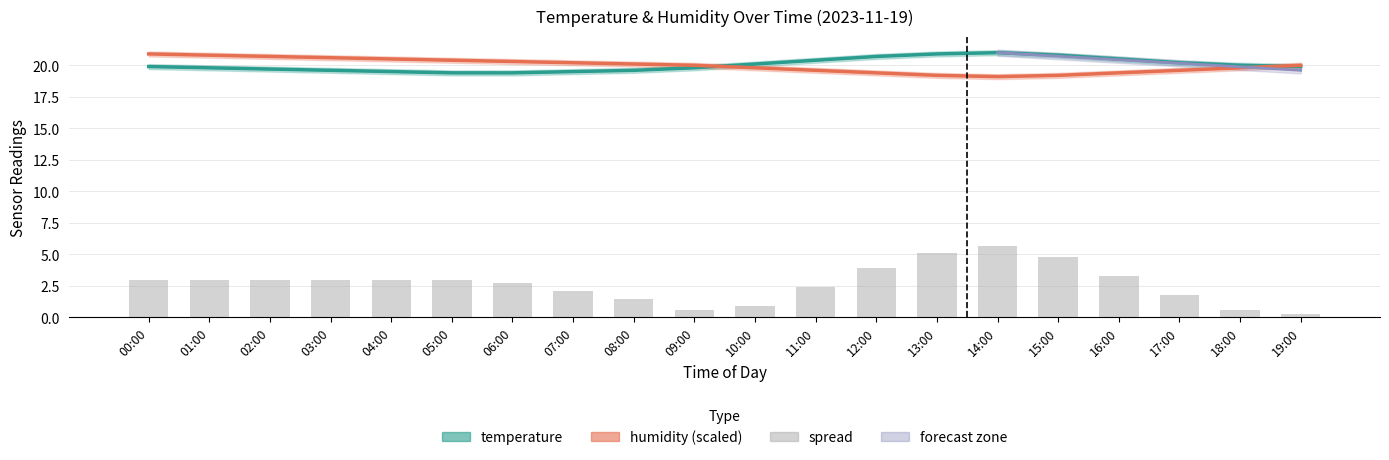

What is the difference between the maximum and minimum values in the temperature series?

1.6